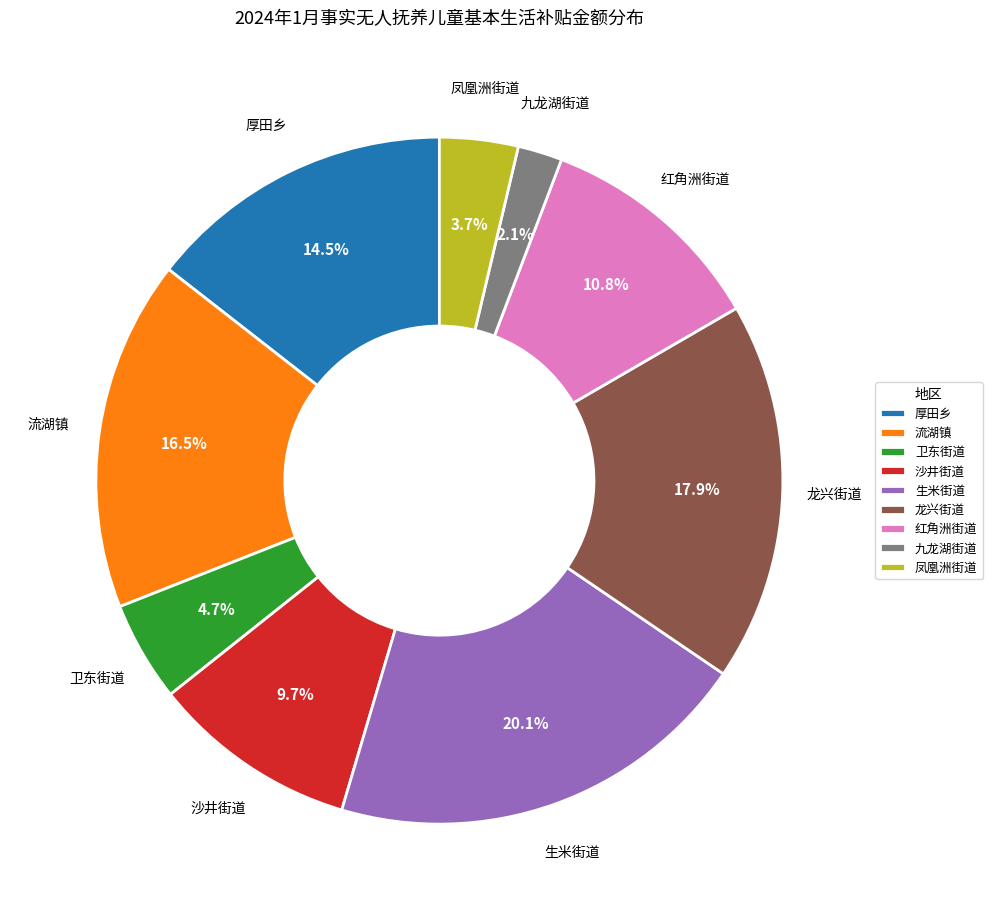

Do 九龙湖街道 and 龙兴街道 together represent more than half of the pie?

No